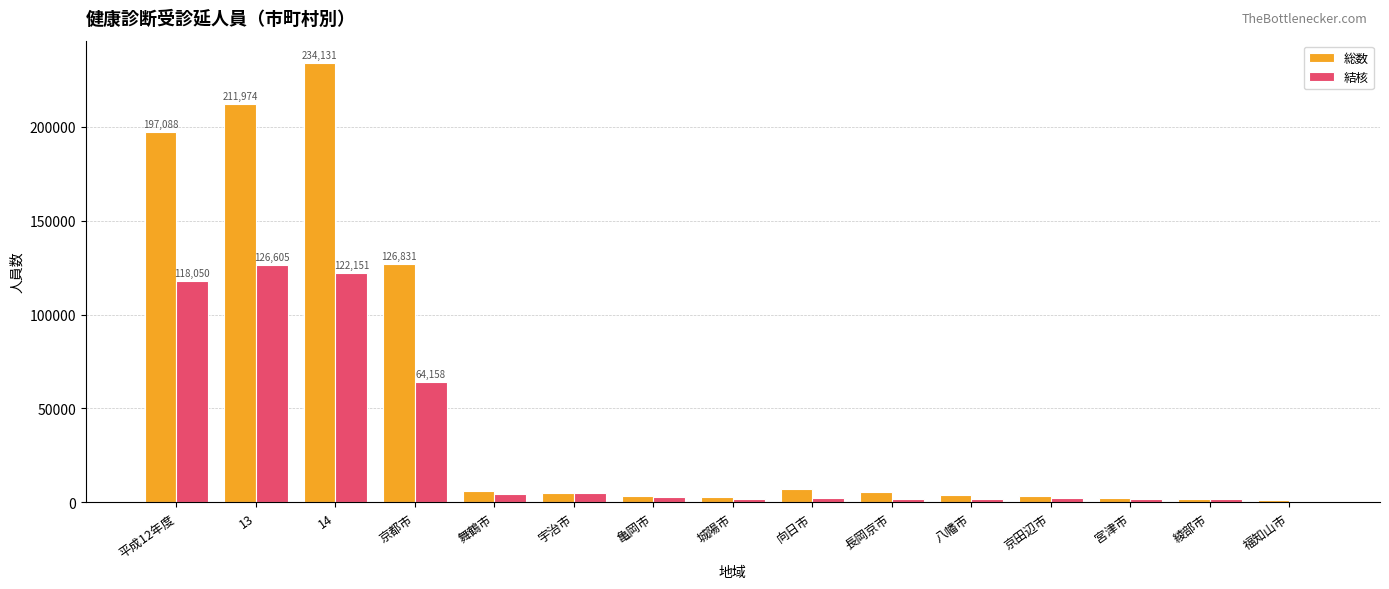

Where is 結核 nearest to the value 63440?

京都市